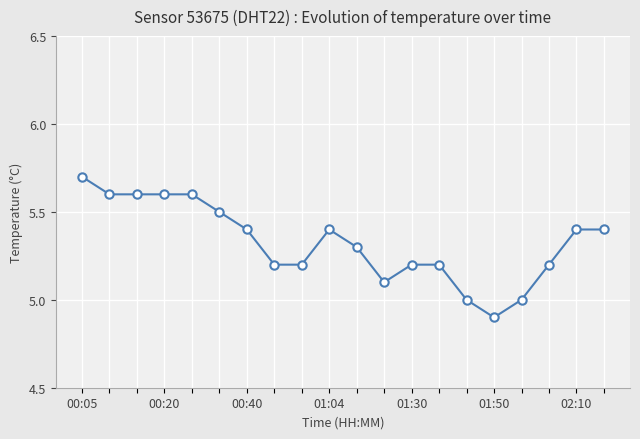

What is the sum of all values?

106.5